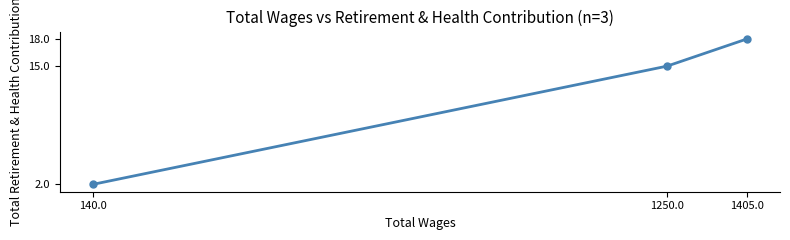

What is the sum of the values at 140.0 and 1250.0?

17